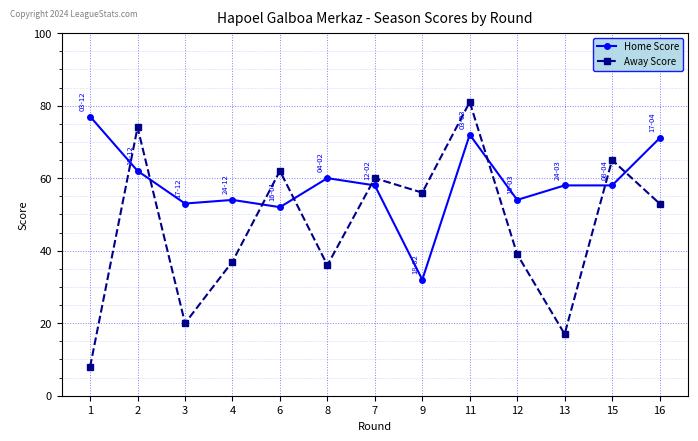

What is the total value across all series at 1?

85